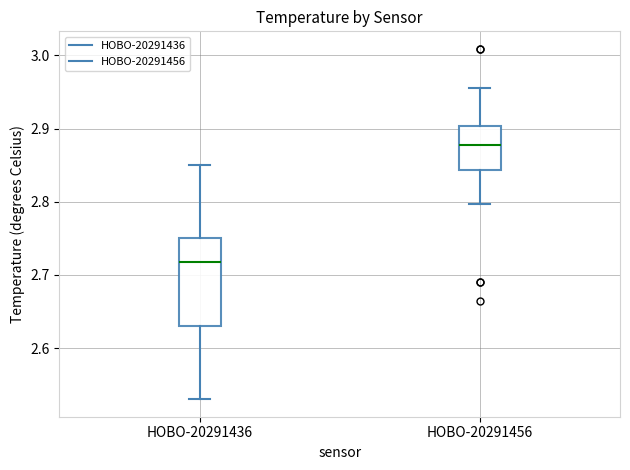

Reading left to right, transcribe this box plot: for each box, give where its median line is, the range the box spans, and where its two whiskers end, as read against the y-axis. The values are not printed on the chart, so give them approximately, as read against the axis.

HOBO-20291436: median 2.72, box 2.63 to 2.75, whiskers 2.53 to 2.85
HOBO-20291456: median 2.88, box 2.84 to 2.90, whiskers 2.80 to 2.96